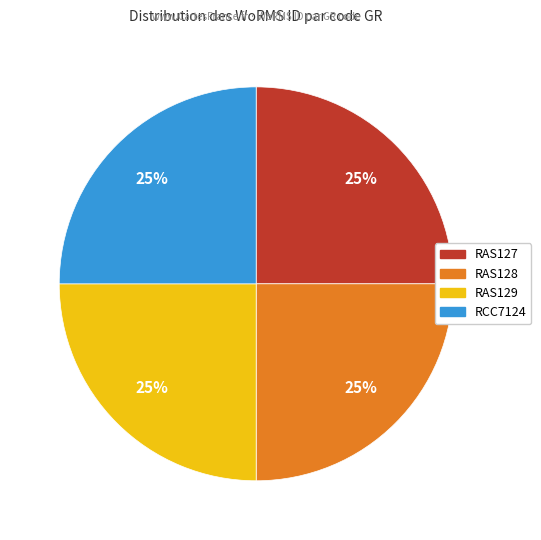

Approximately how many times larger is the value at RCC7124 compared to RAS129?

1.0